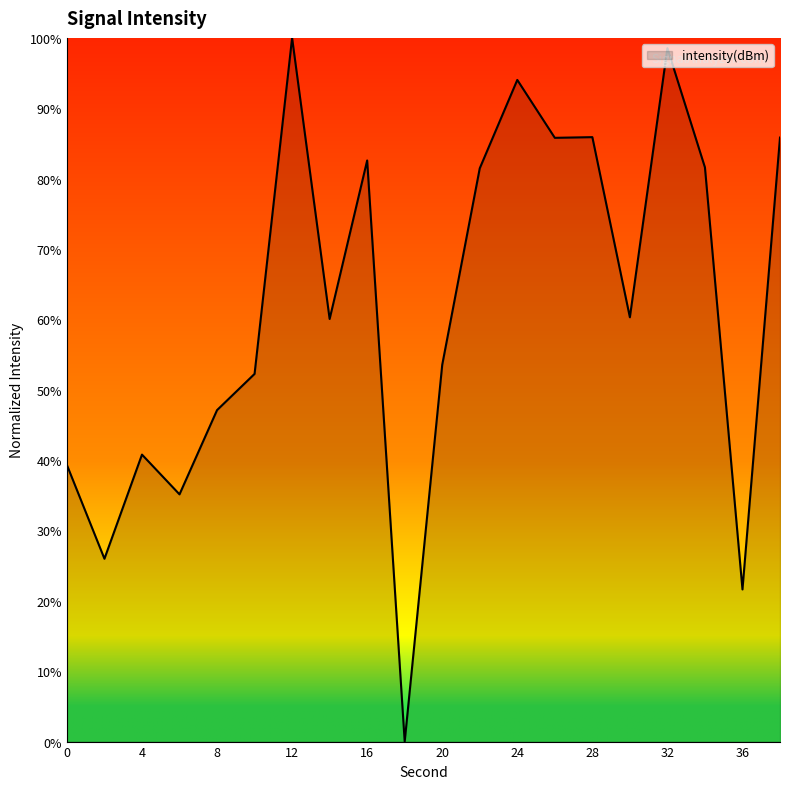

What is the difference between the maximum and minimum values?

100.0